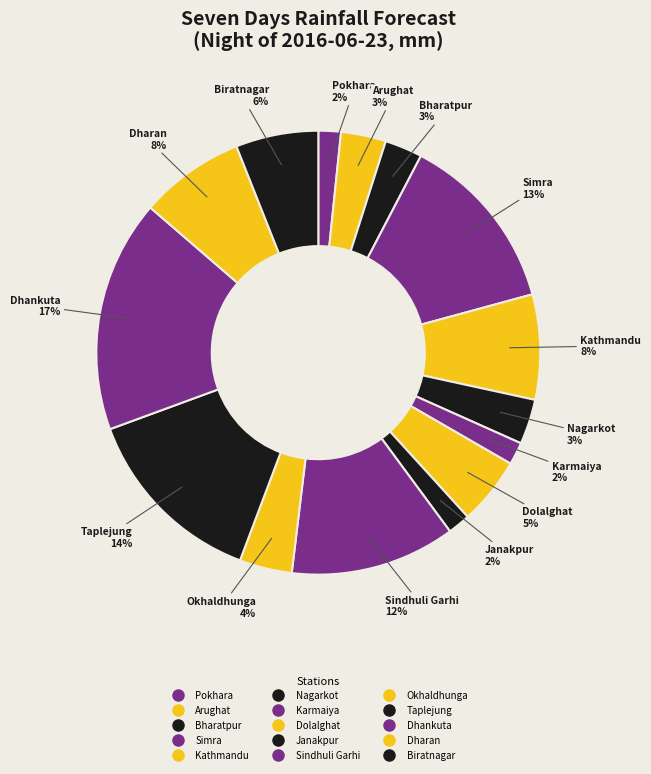

How many segments does this pie chart have?

15